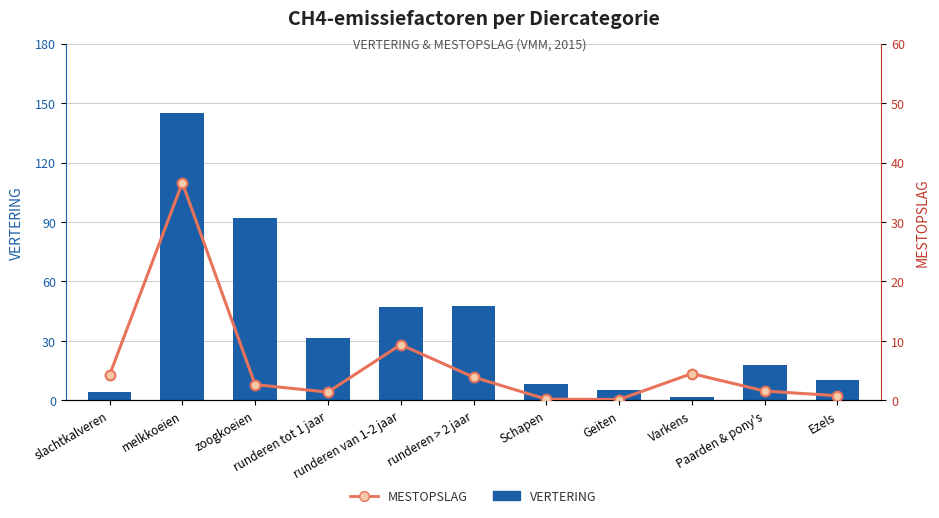

Which series has the largest range (max minus min)?

VERTERING